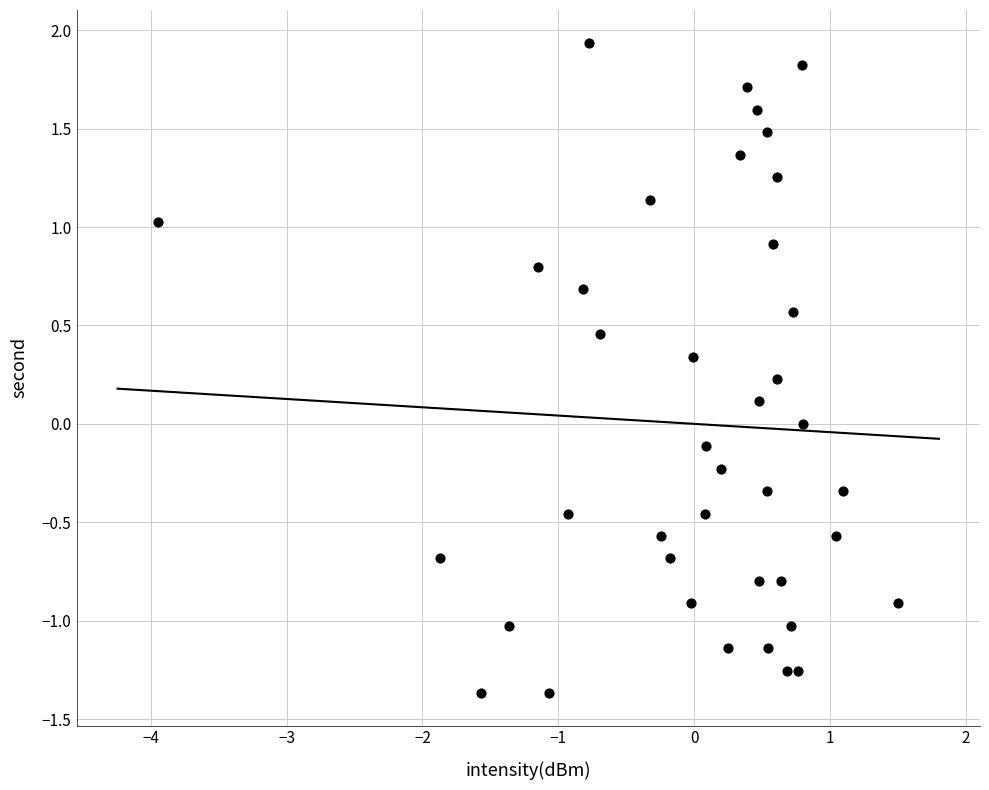

What is the range of X values (max minus min)?

5.4